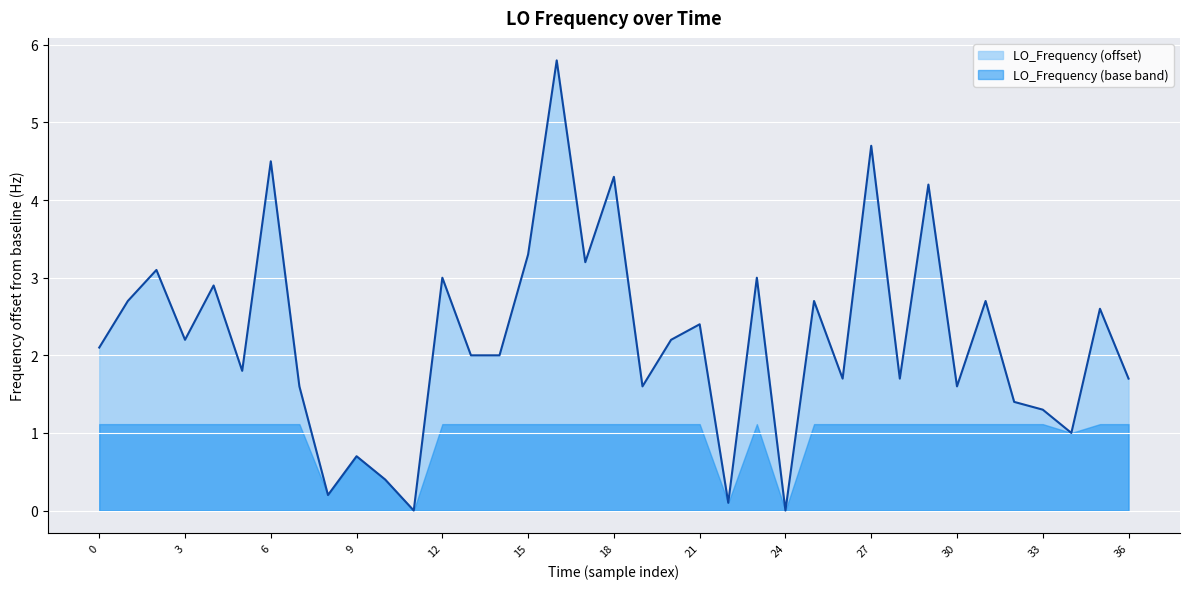

What is the average value?

2.2